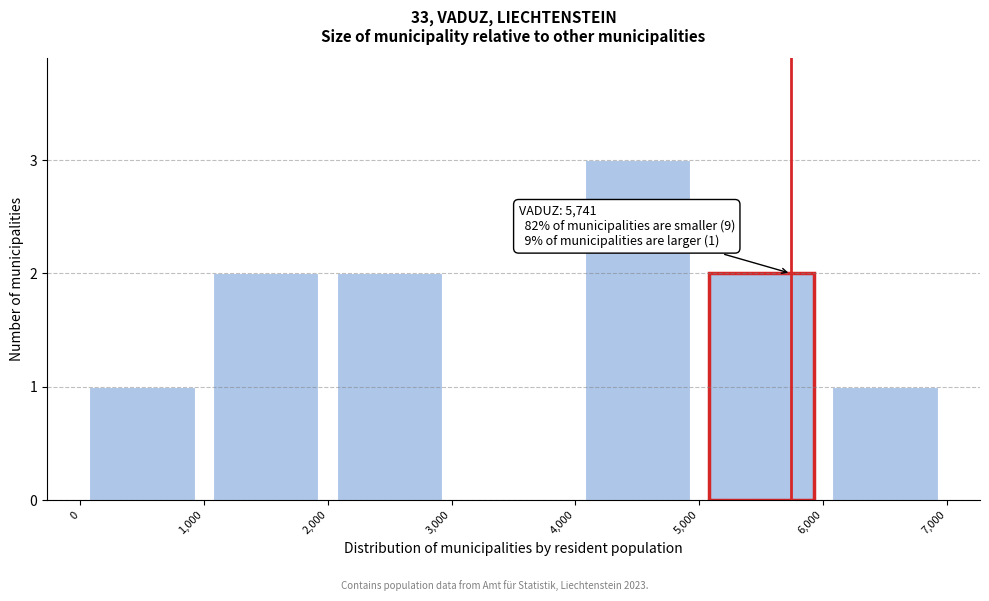

Over which range of the x-axis is the bar tallest?

4,000 to 5,000